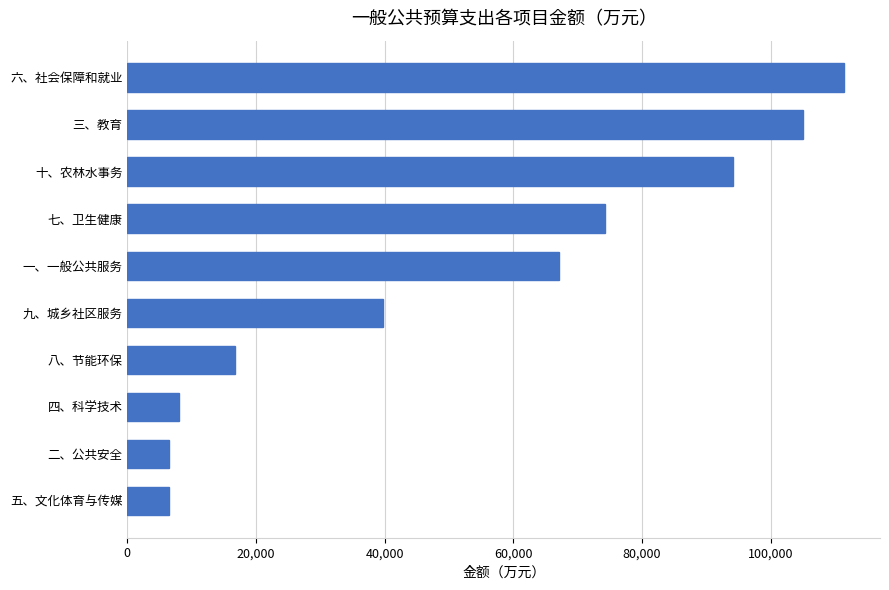

The chart shows a value of 39655 at 九、城乡社区服务. True or false?

True